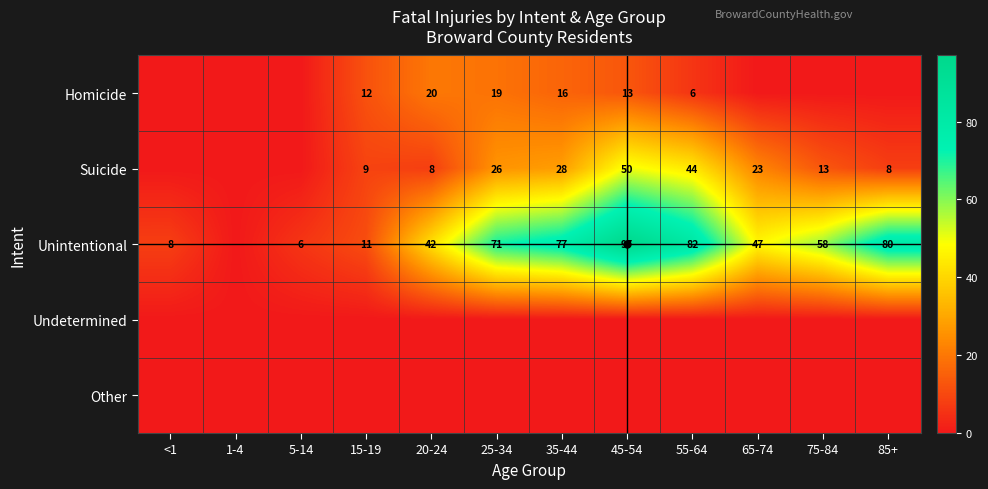

Is it true that Unintentional equals 77 at 35-44?

True